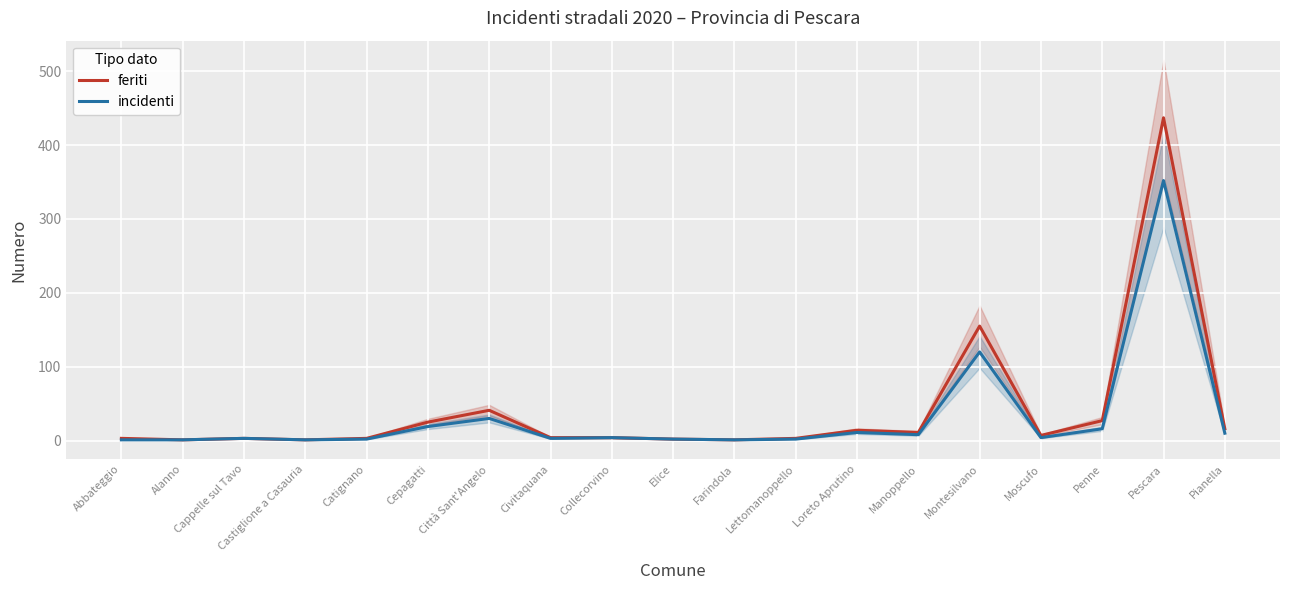

What is the smallest value displayed?

1